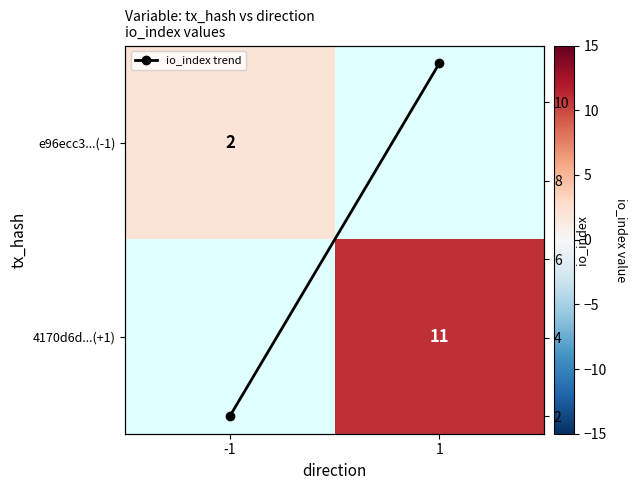

Which category has the lowest value in the 4170d6d...(+1) series?

-1